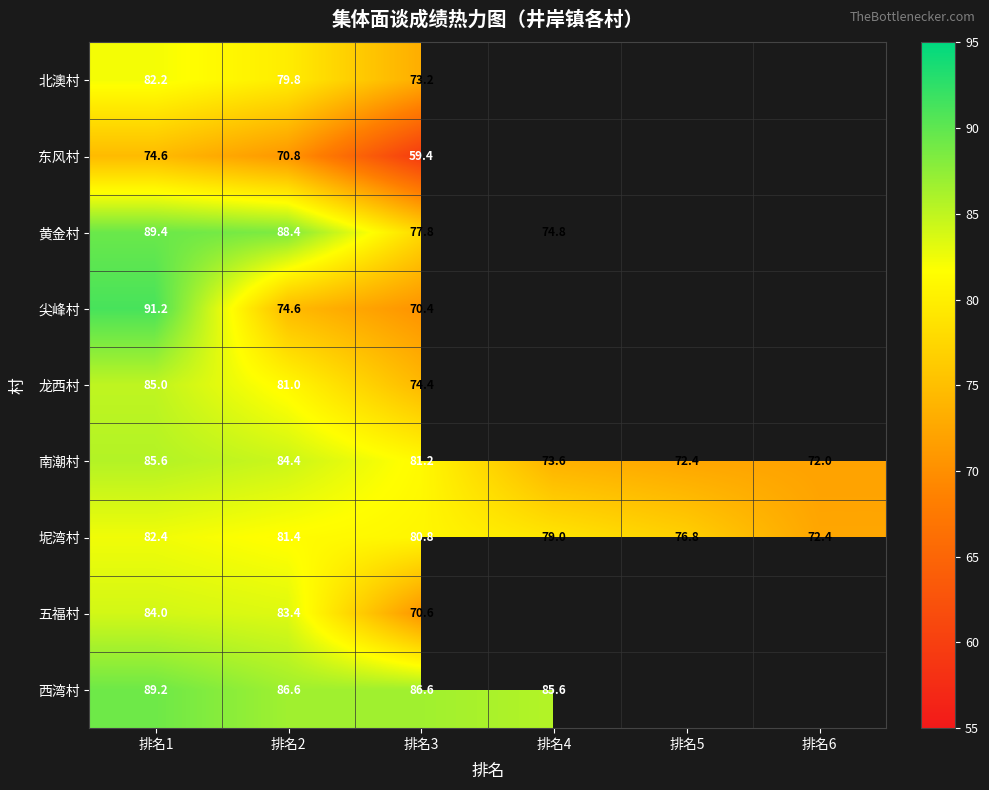

At which category does the chart reach its peak across all series?

排名1